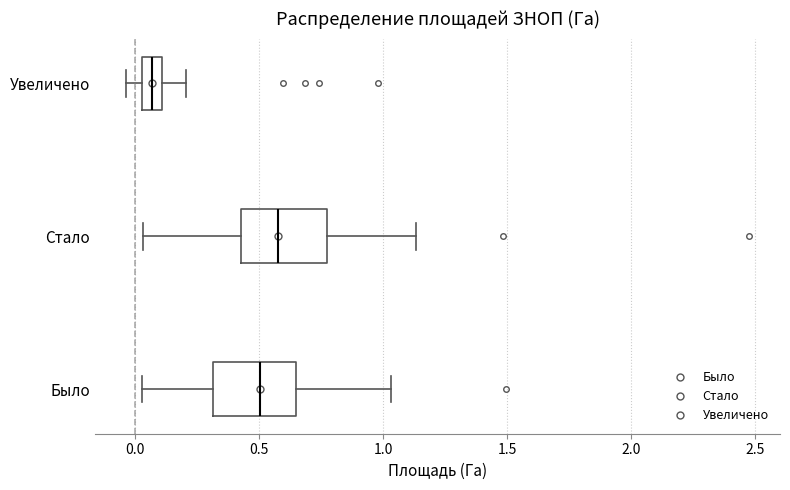

Reading bottom to top, read every box against the x-axis: the position of its median line, the range the box covers, and the ends of its whiskers. The values are not printed on the chart, so give them approximately, as read against the axis.

Было: median 0.50, box 0.30 to 0.65, whiskers 0.05 to 1.05
Стало: median 0.60, box 0.45 to 0.75, whiskers 0.05 to 1.15
Увеличено: median 0.05 (inside the box), box 0.05 to 0.10, whiskers -0.05 to 0.20